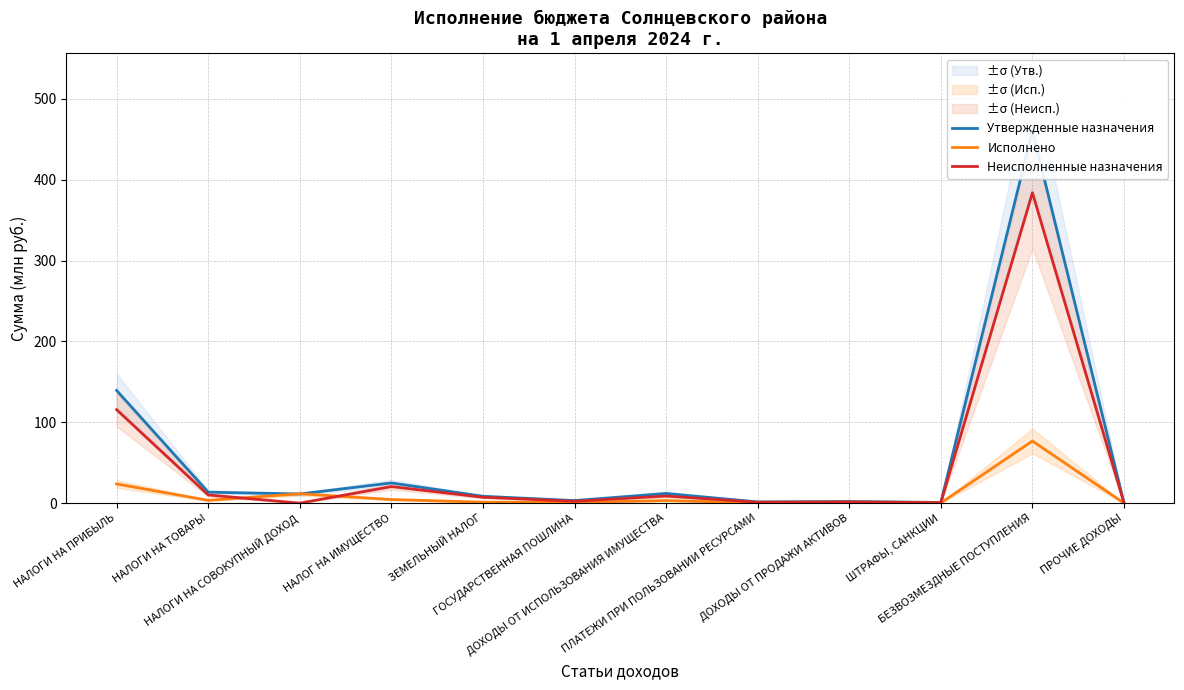

What is the label of the 3rd point from the right?

ШТРАФЫ, САНКЦИИ